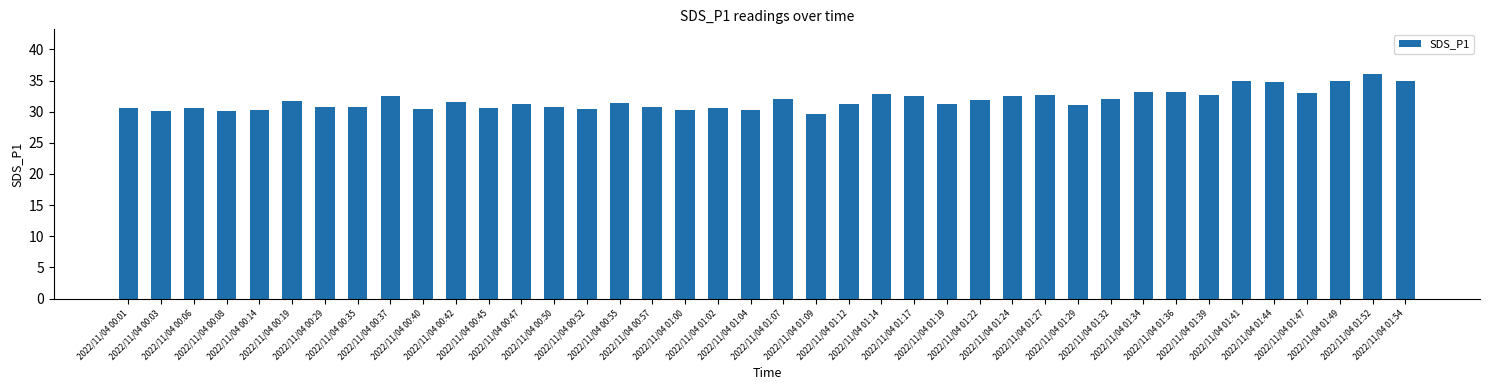

What is the difference between the second highest and minimum values?

5.4